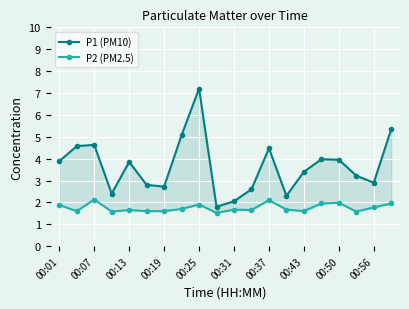

In P2 (PM2.5), how many points are higher than both neighbors (excluding endpoints)?

6